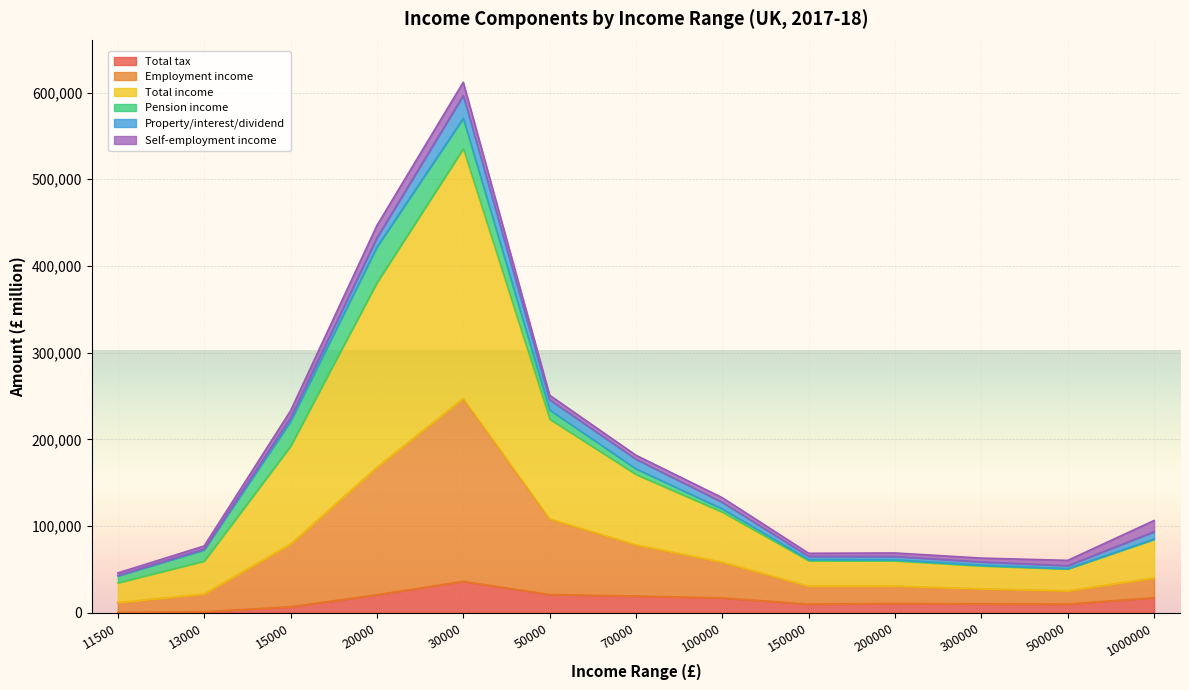

What is the highest value of the Total tax series?

36200